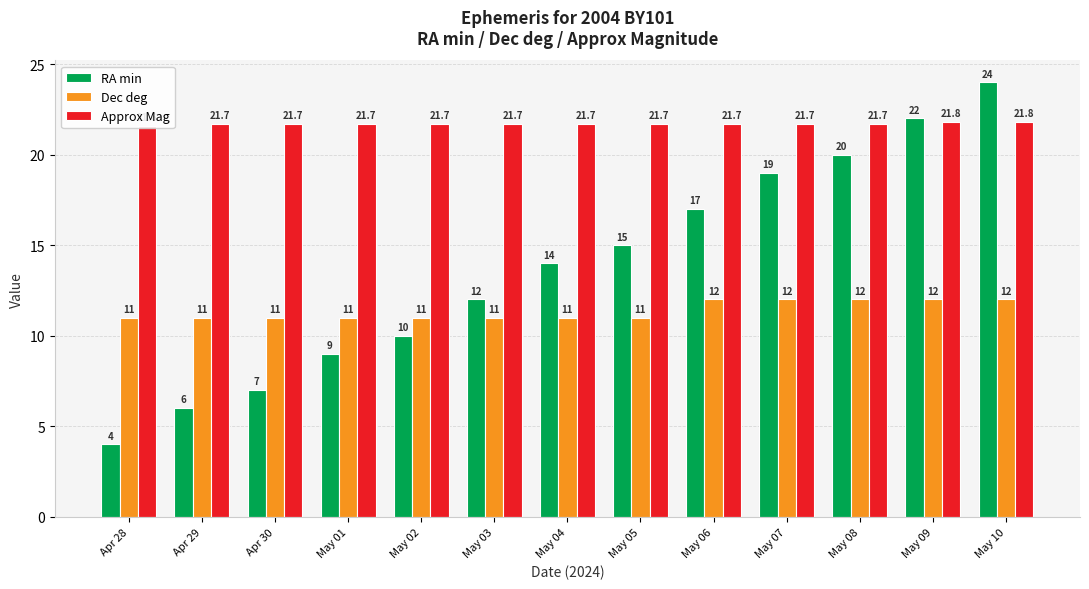

How many Approx Mag values are between 21 and 22?

13